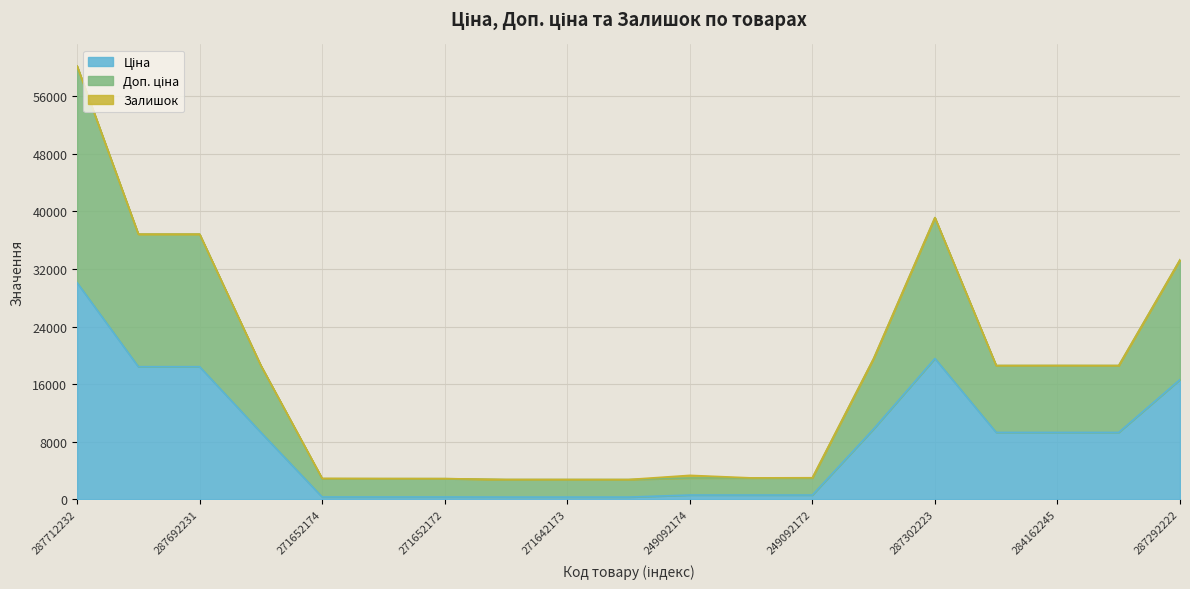

The Доп. ціна series shows 2972.2 at 249092173. True or false?

True